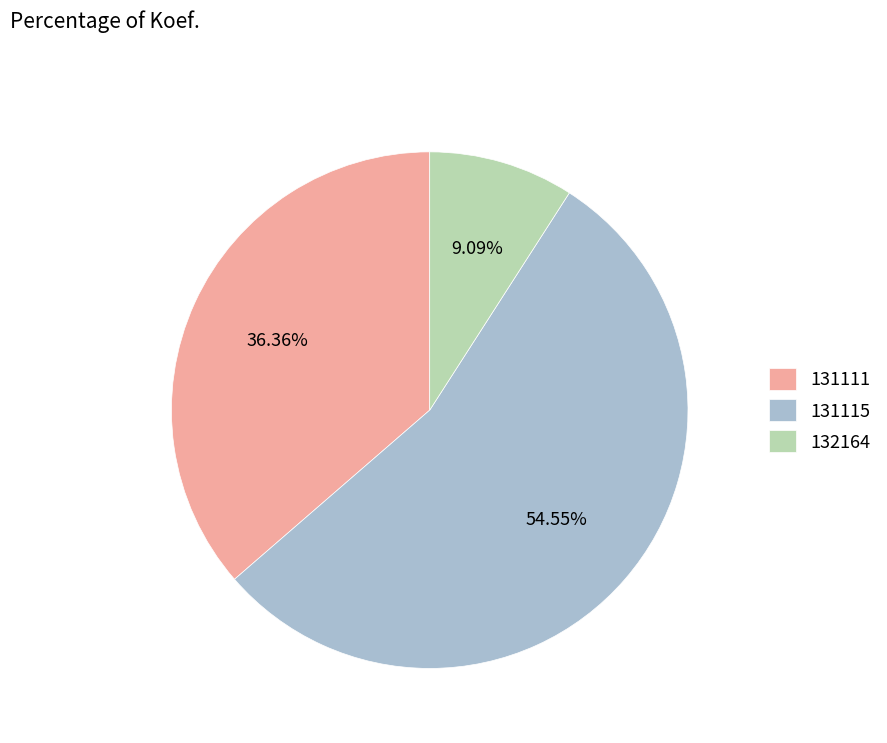

To the nearest percent, what is the combined percentage of 131111 and 131115?

91%